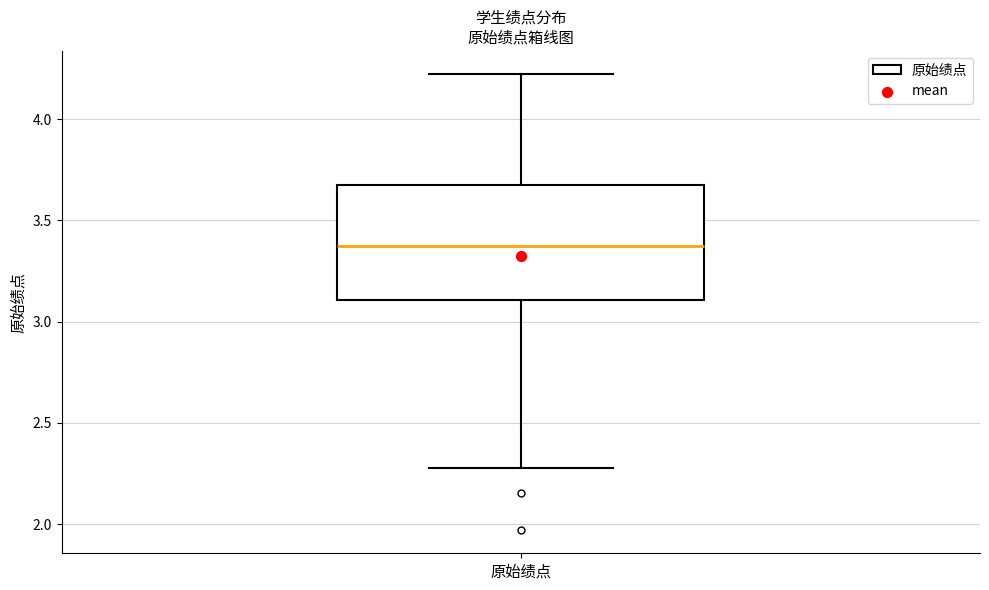

Where is the upper edge of the box for 原始绩点 on the y-axis? The values are not printed on the chart, so give them approximately, as read against the axis.

3.65